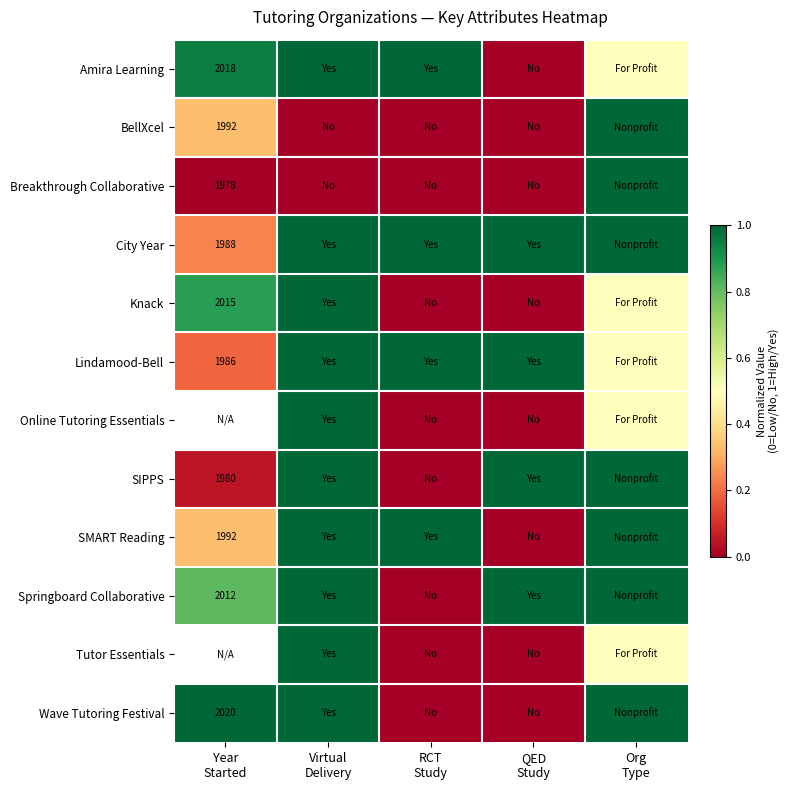

Rank the series at RCT Study from lowest to highest value.

BellXcel, Breakthrough Collaborative, Knack, Online Tutoring Essentials, SIPPS, Springboard Collaborative, Tutor Essentials, Wave Tutoring Festival, Amira Learning, City Year, Lindamood-Bell, SMART Reading